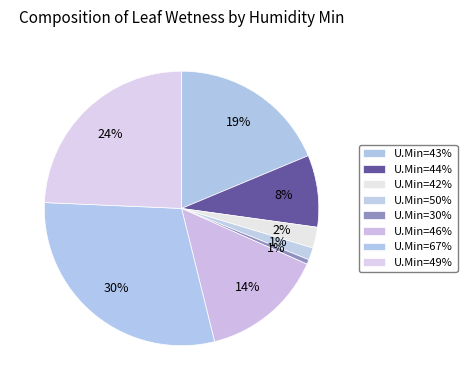

How many slices are in this pie chart?

8